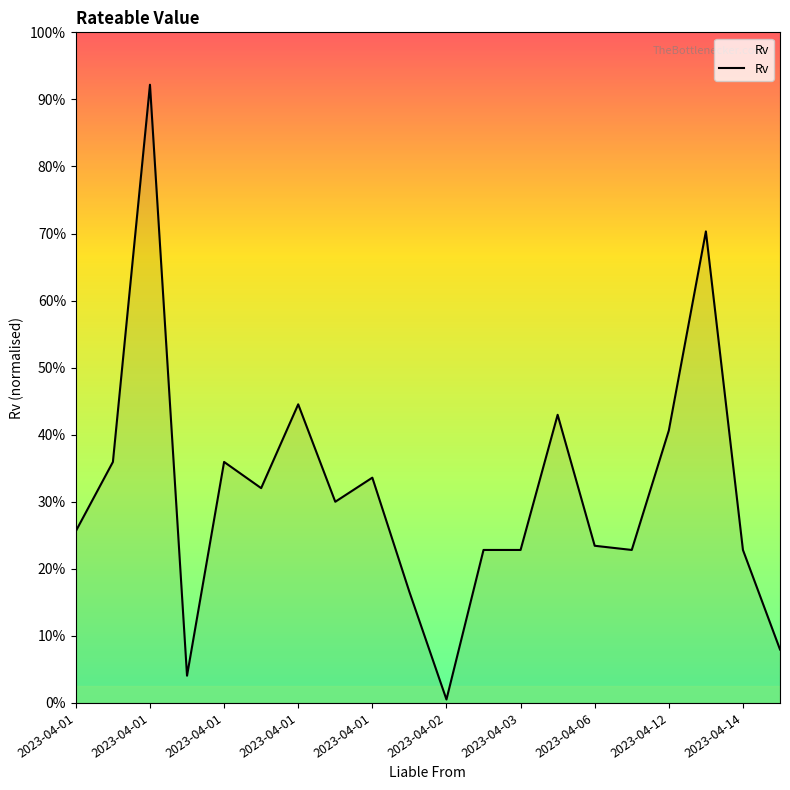

Does the chart have visible grid lines?

No